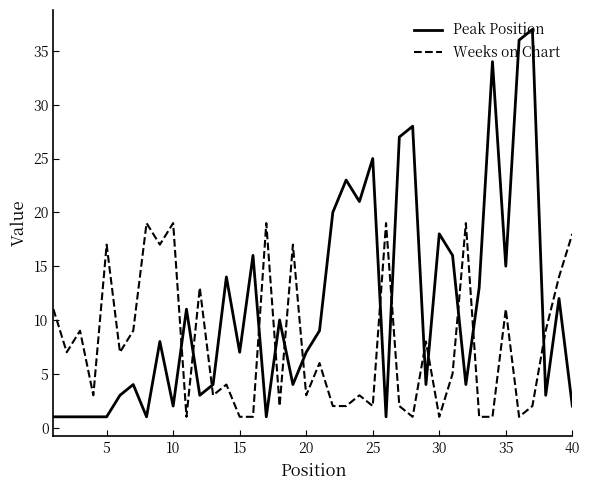

What is the difference between the maximum and minimum values in the Weeks on Chart series?

18